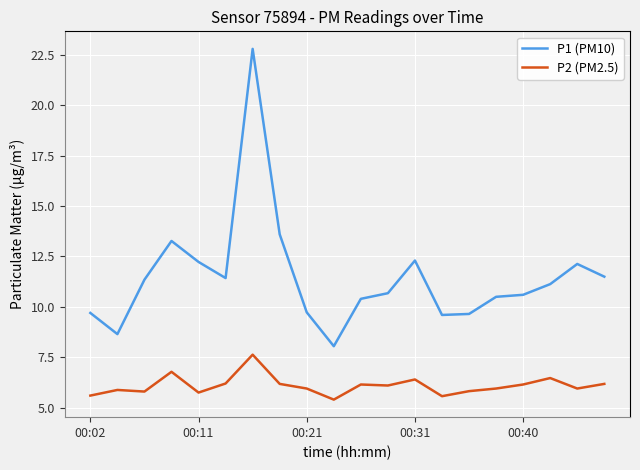

Rank the series by their maximum value, from lowest to highest.

P2 (PM2.5), P1 (PM10)